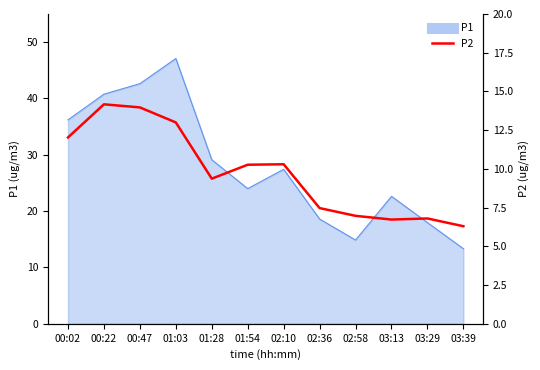

True or false: the data shows 9.4 at 01:28.

True